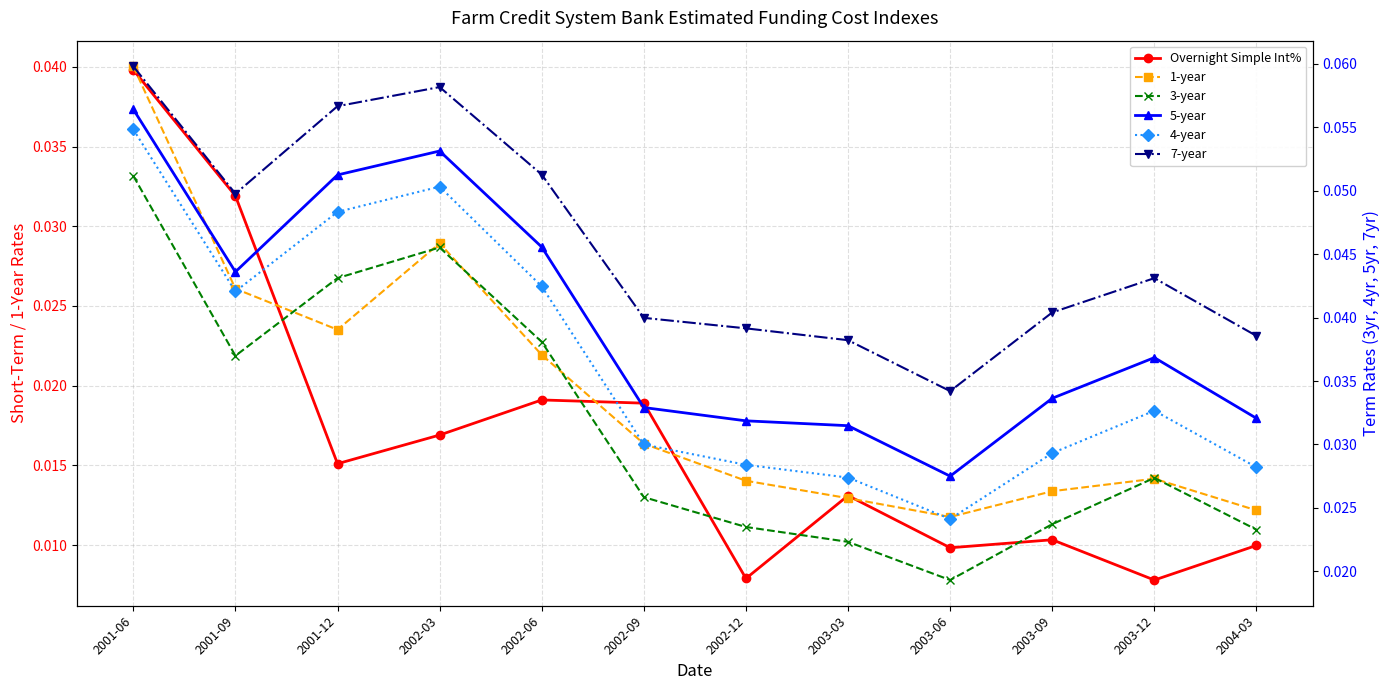

True or false: 4-year and 5-year cross at least once.

False